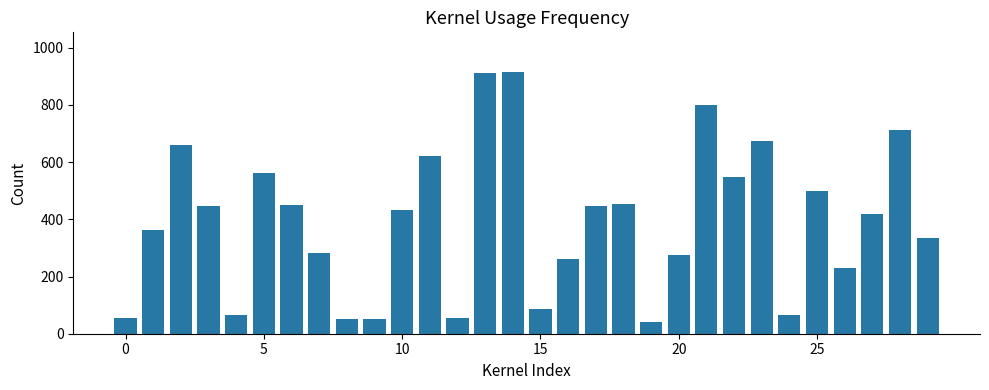

What is the minimum value shown in the chart?

41